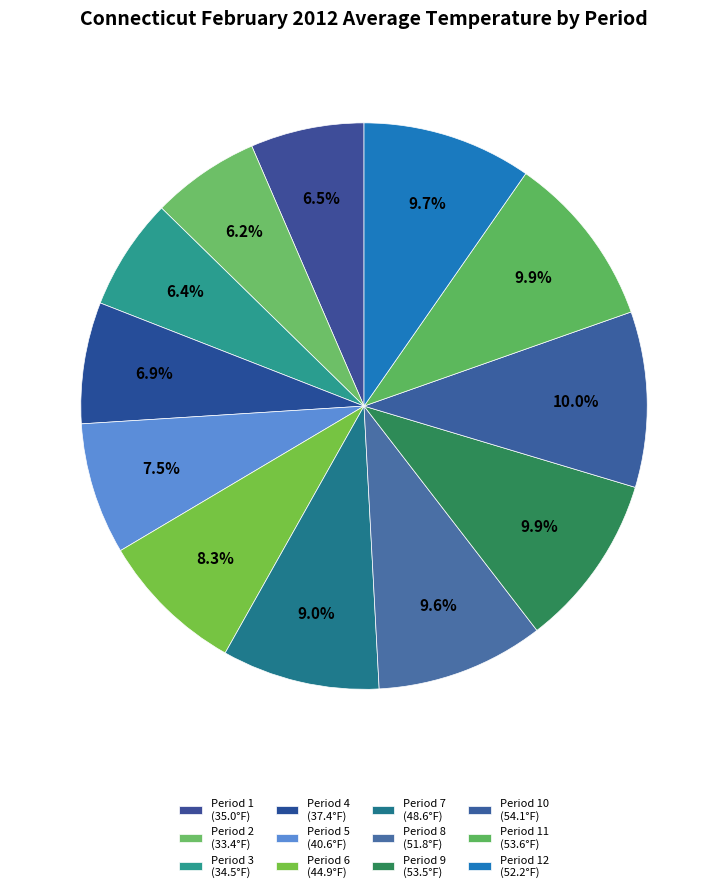

Rank the categories by value from highest to lowest.

Period 10, Period 11, Period 9, Period 12, Period 8, Period 7, Period 6, Period 5, Period 4, Period 1, Period 3, Period 2